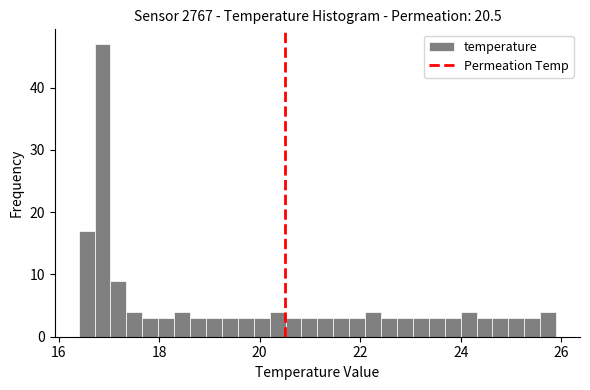

Around what value on the x-axis is the tallest bar? Give the approximate position of its centre, as read against the axis.

16.8